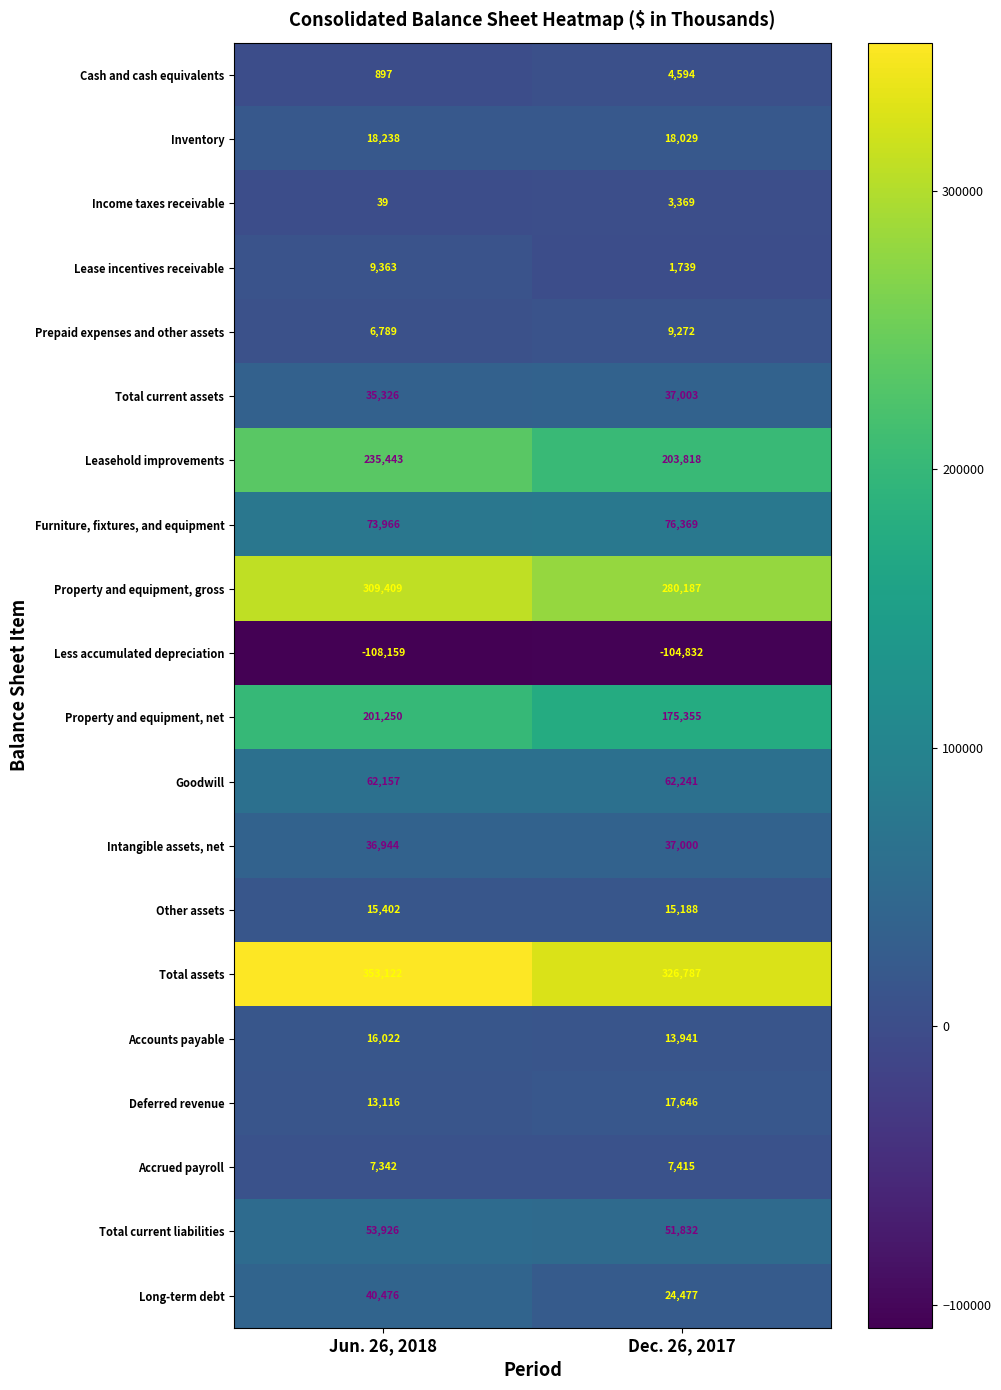

List the series in order of their peak value, highest first.

Total assets, Property and equipment, gross, Leasehold improvements, Property and equipment, net, Furniture, fixtures, and equipment, Goodwill, Total current liabilities, Long-term debt, Total current assets, Intangible assets, net, Inventory, Deferred revenue, Accounts payable, Other assets, Lease incentives receivable, Prepaid expenses and other assets, Accrued payroll, Cash and cash equivalents, Income taxes receivable, Less accumulated depreciation